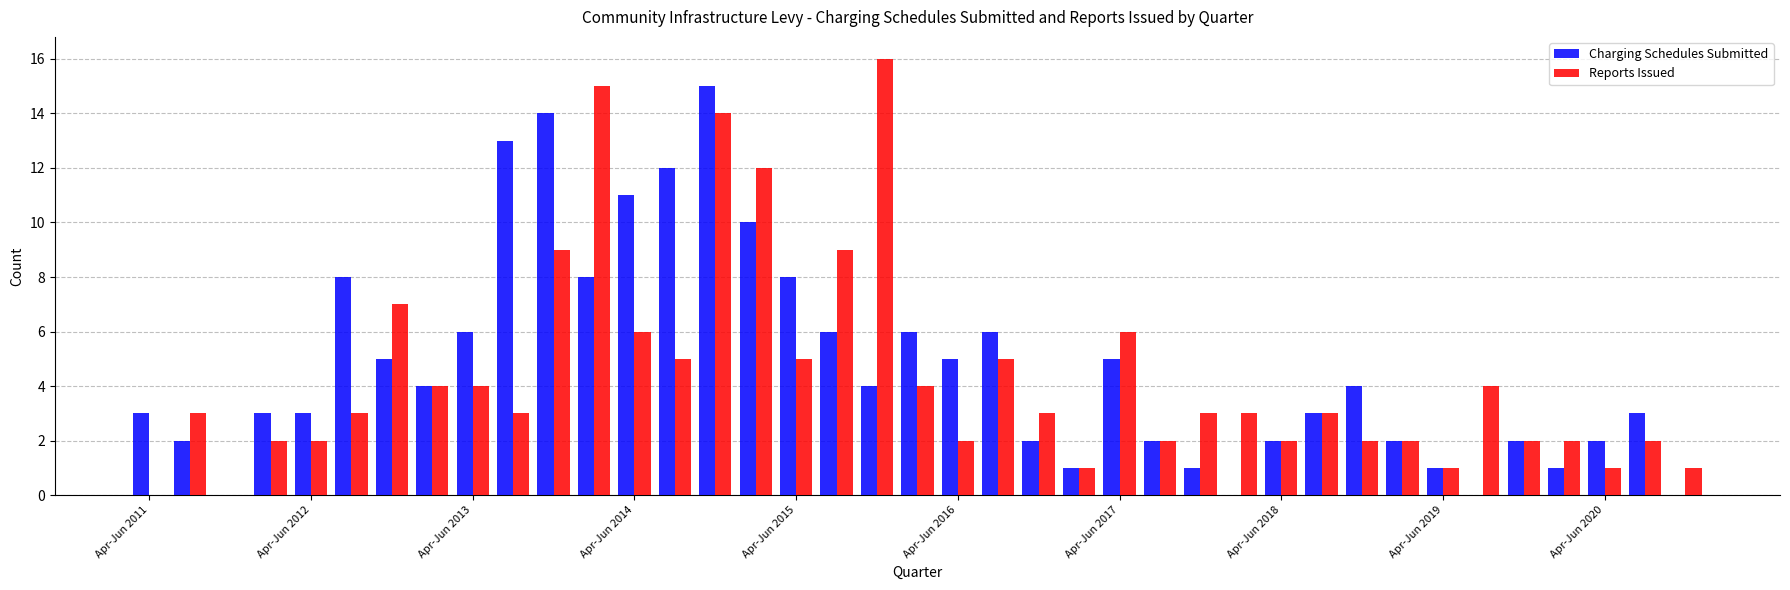

What is the greatest value displayed?

16